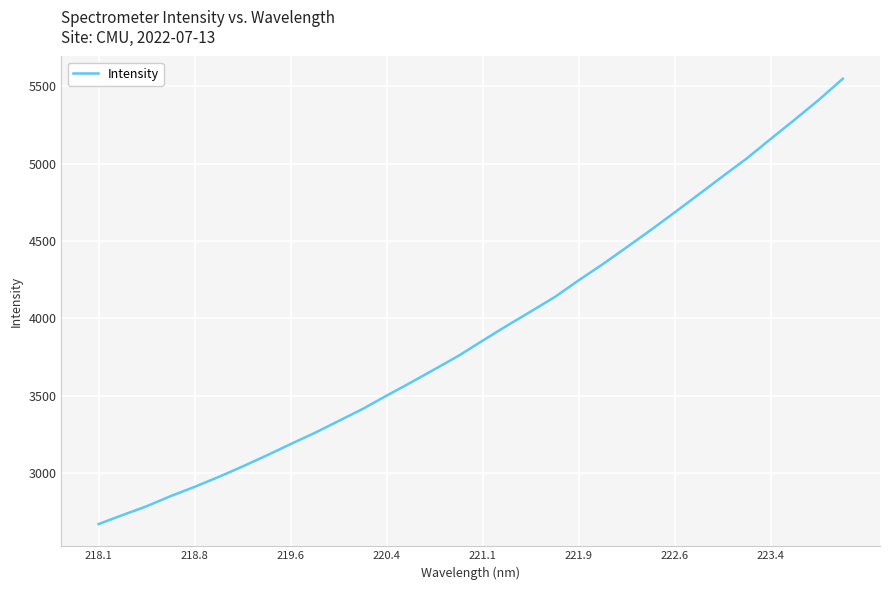

How many categories are shown in the chart?

32